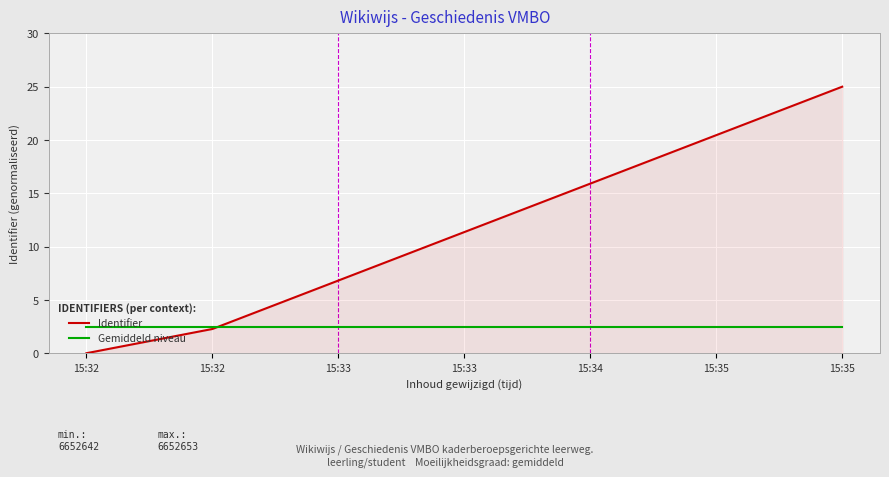

What is the difference between the highest and lowest values at 15:35?

18.0